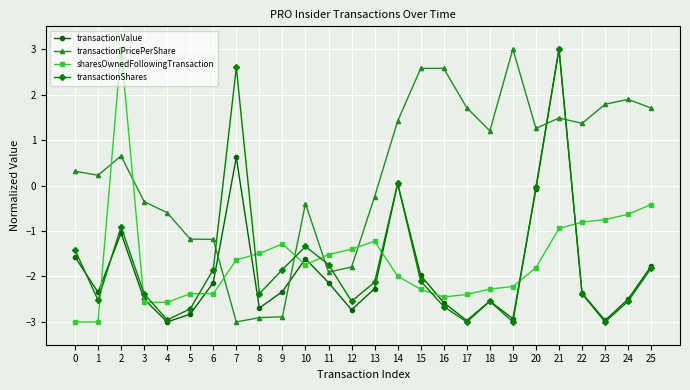

After their last crossing, which series has the higher values: transactionValue or sharesOwnedFollowingTransaction?

sharesOwnedFollowingTransaction